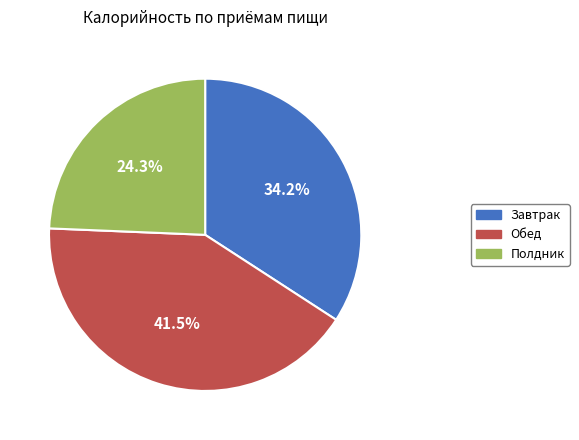

Which has a higher value, Обед or Завтрак?

Обед